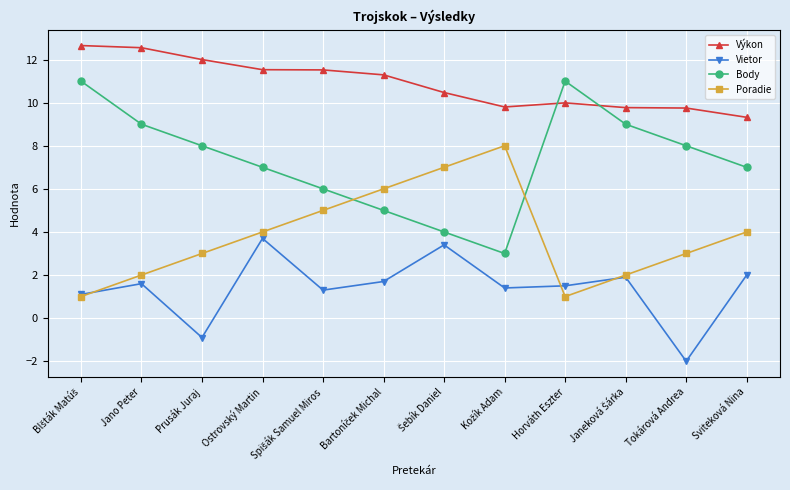

How many interior local peaks does the Poradie series have?

1